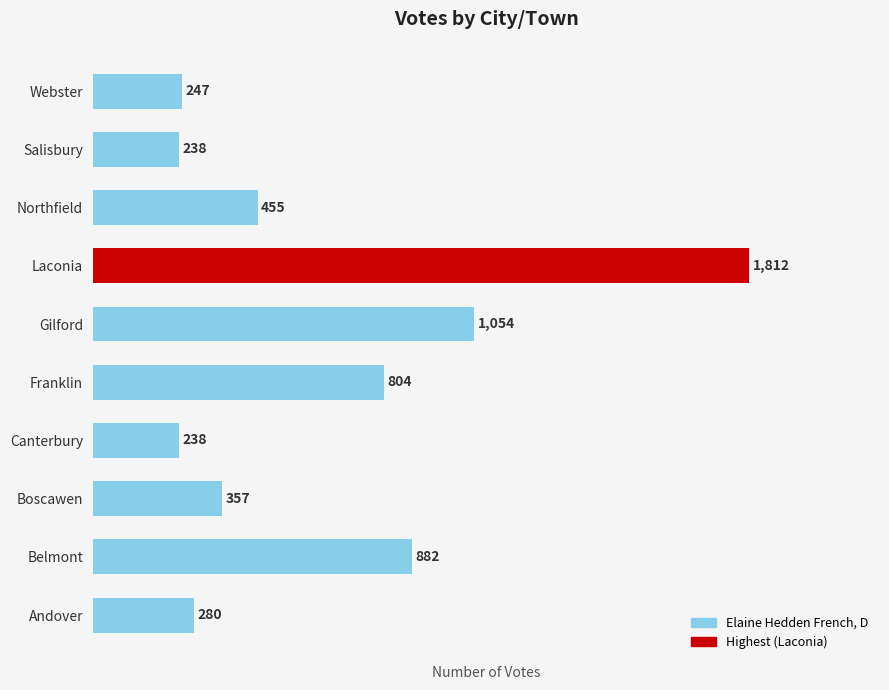

Which has a higher value, Laconia or Gilford?

Laconia